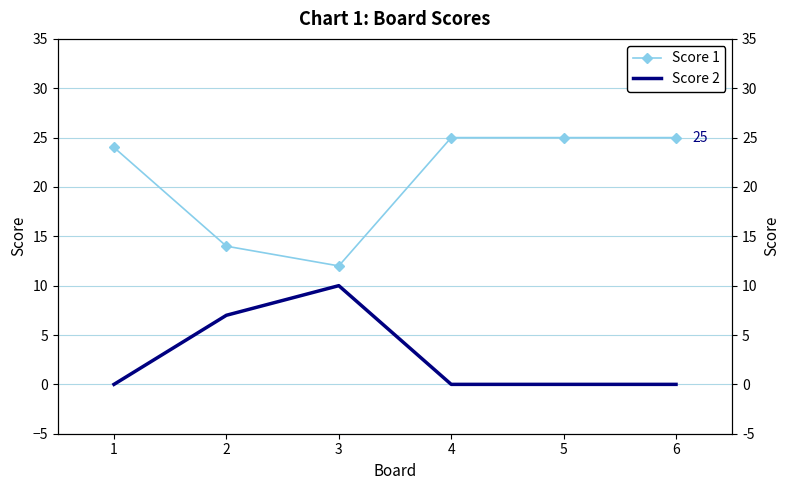

Rank the categories by Score 1 value from lowest to highest.

3, 2, 1, 4, 5, 6